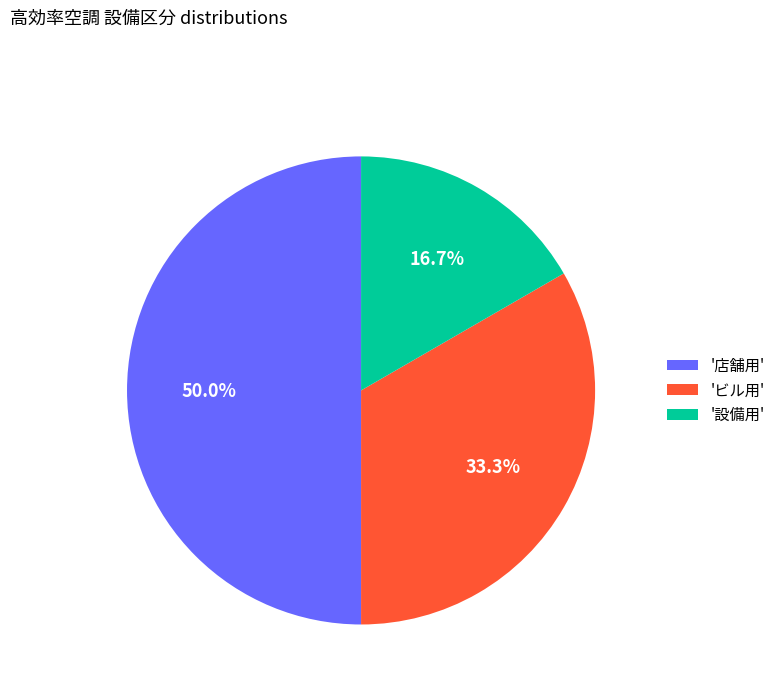

Does '設備用' account for over 50% of the chart?

No